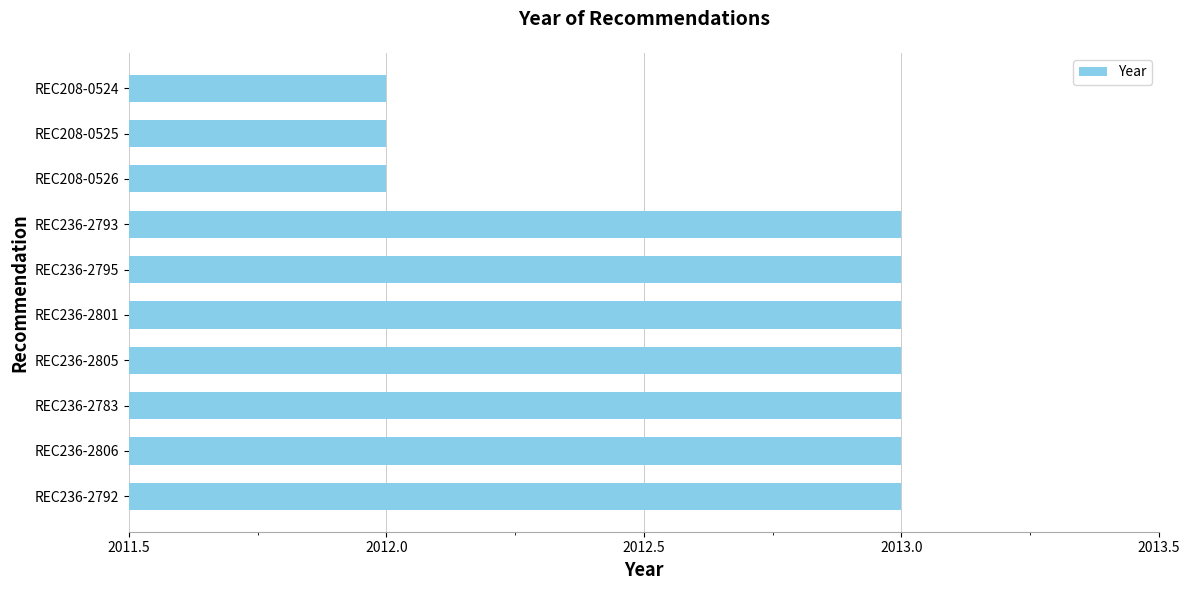

What is the sum of all values?

20127